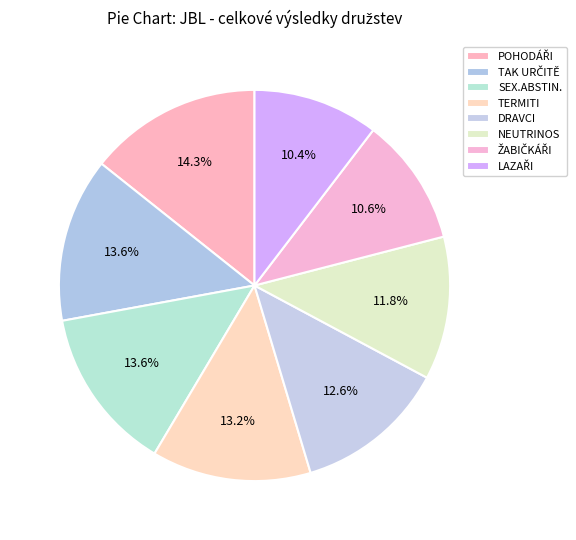

Count the number of slices in the pie.

8